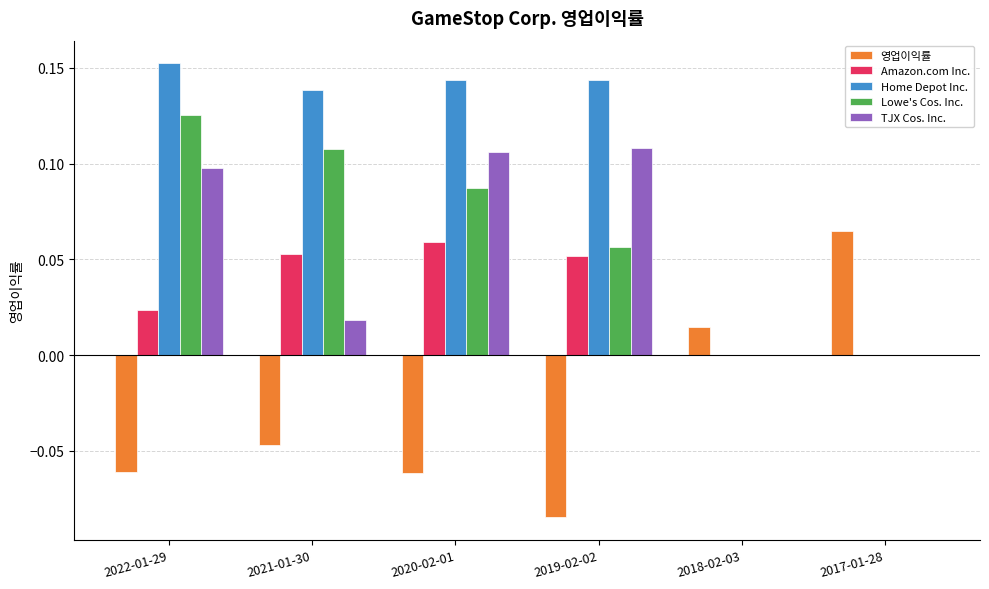

What is the sum of all TJX Cos. Inc. values?

0.3